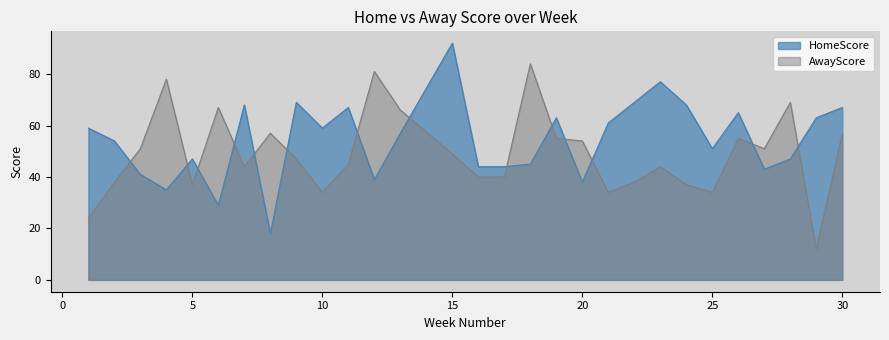

Where is the first local maximum for HomeScore?

5